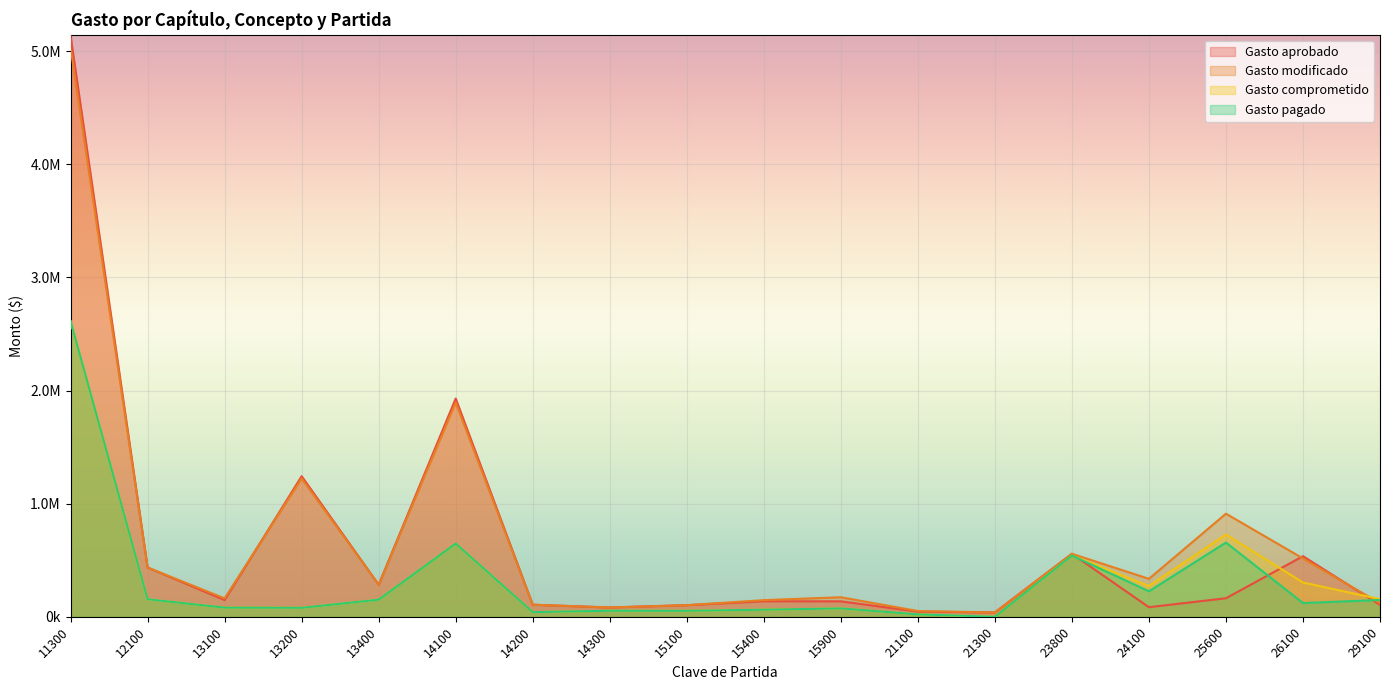

What is the sum of all Gasto aprobado values?

11273388.3